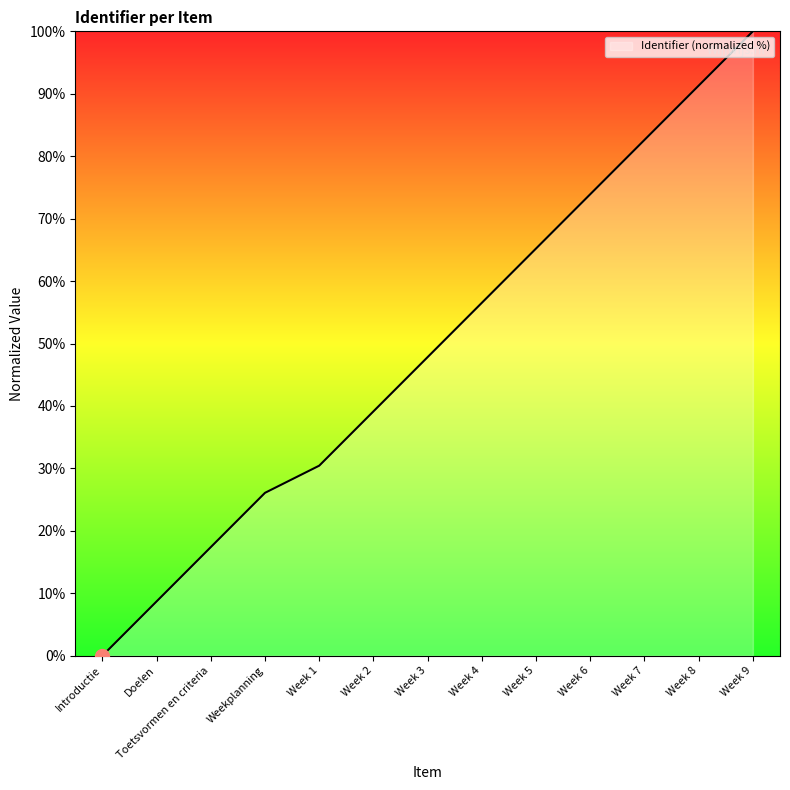

Reading left to right, extract all data points from this chart.

Introductie=0.0	Doelen=8.7	Toetsvormen en criteria=17.4	Weekplanning=26.1	Week 1=30.4	Week 2=39.1	Week 3=47.8	Week 4=56.5	Week 5=65.2	Week 6=73.9	Week 7=82.6	Week 8=91.3	Week 9=100.0